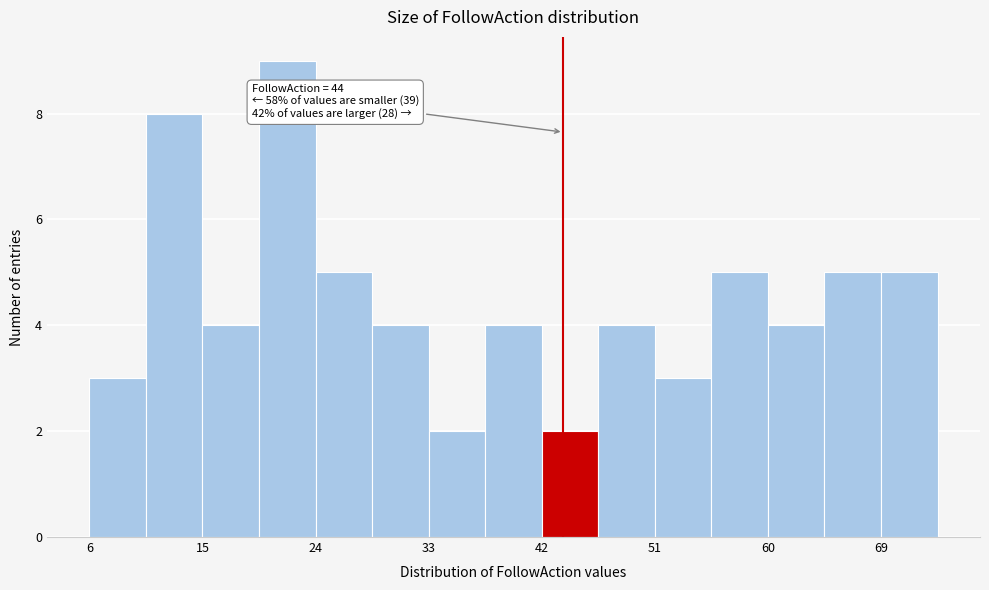

Which range on the x-axis has the tallest bar?

20 to 24